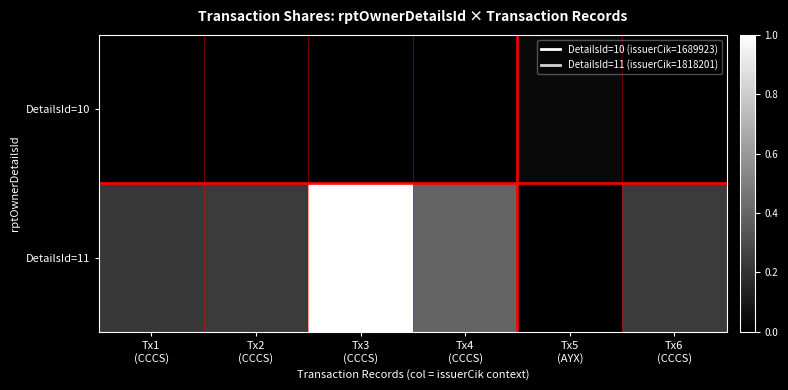

Which category has the highest value across all series?

Tx3
(CCCS)